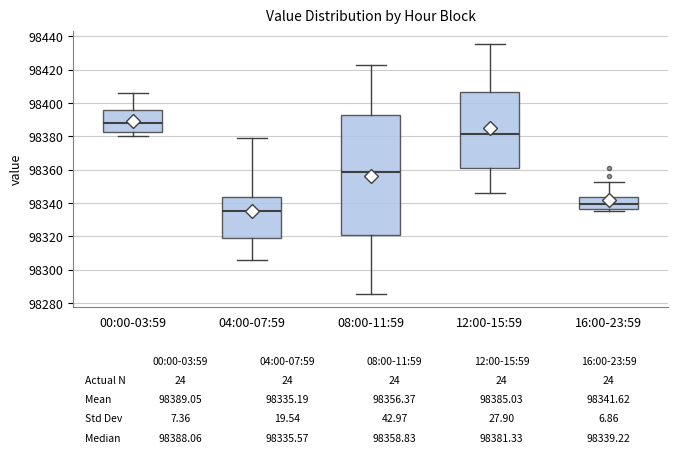

Comparing the boxes themselves (not the whiskers), which one is the tallest?

08:00-11:59